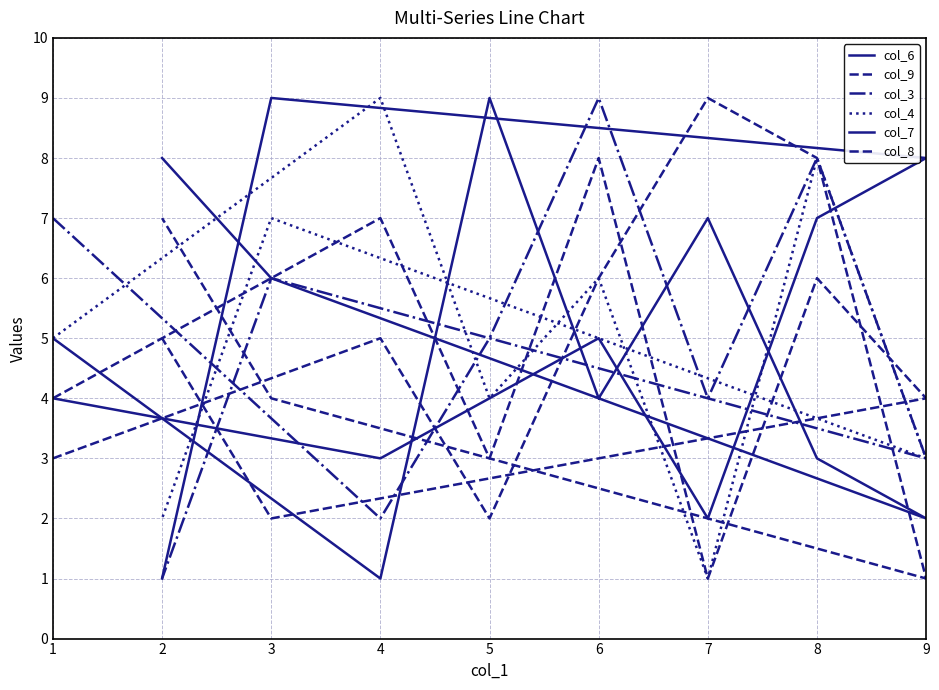

How many col_8 values are between 3 and 7?

5